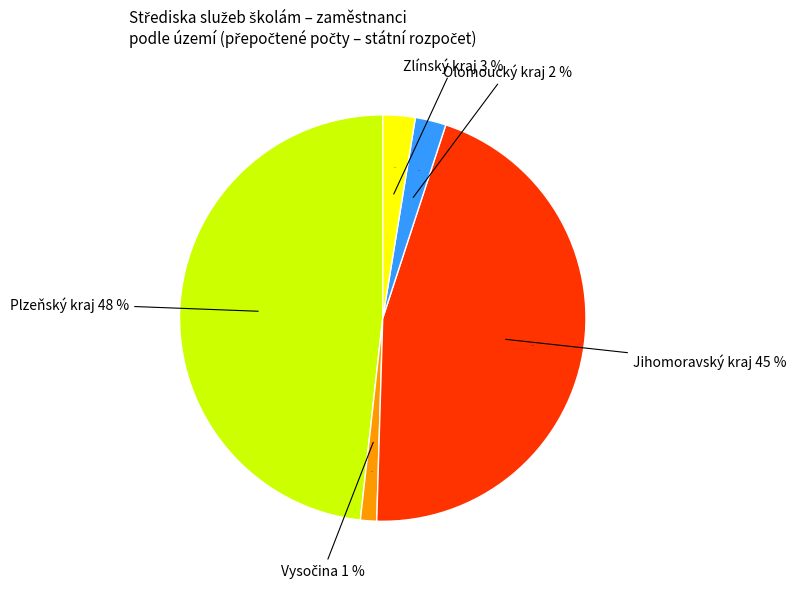

Which slice is the smallest?

Vysočina